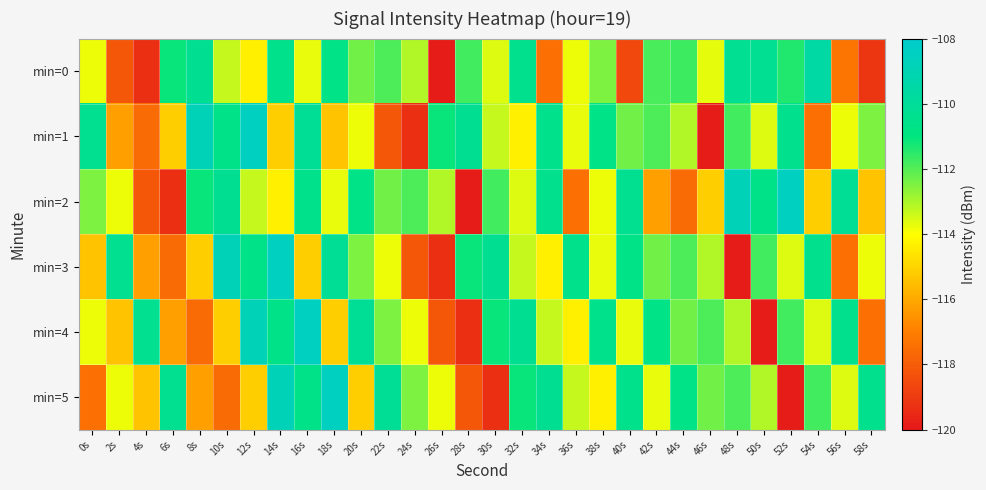

At which category is the sum across all series the highest?

14s